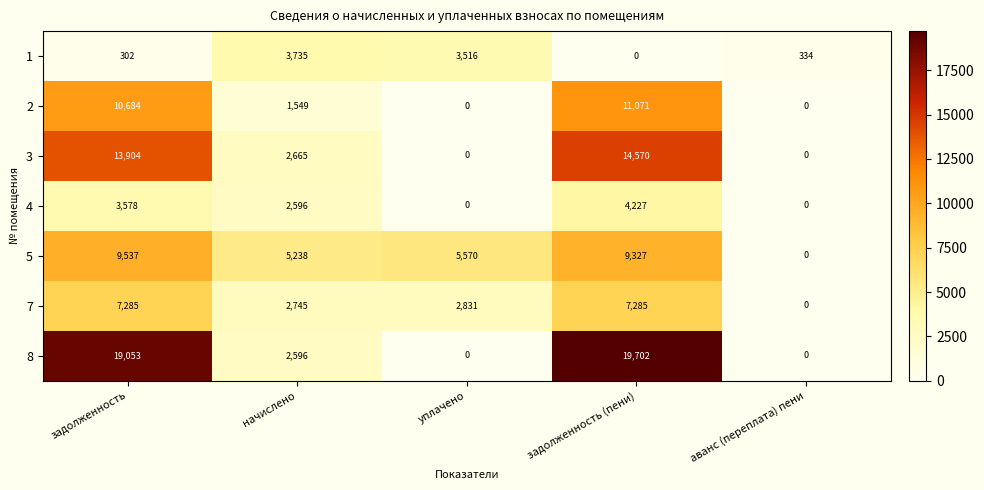

Is it true that 7 equals 1198 at начислено?

False